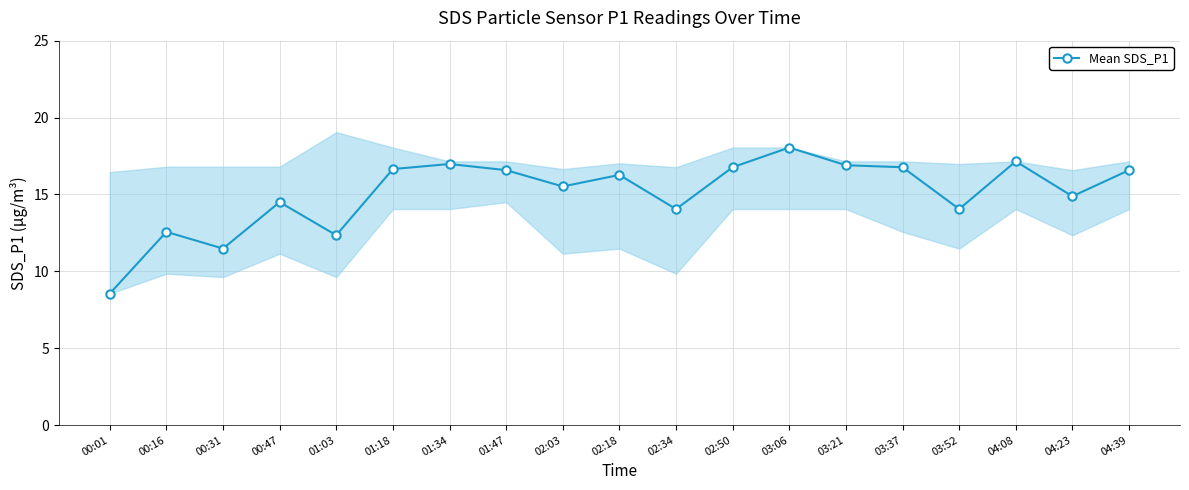

Which category has the lowest value across all series?

00:01